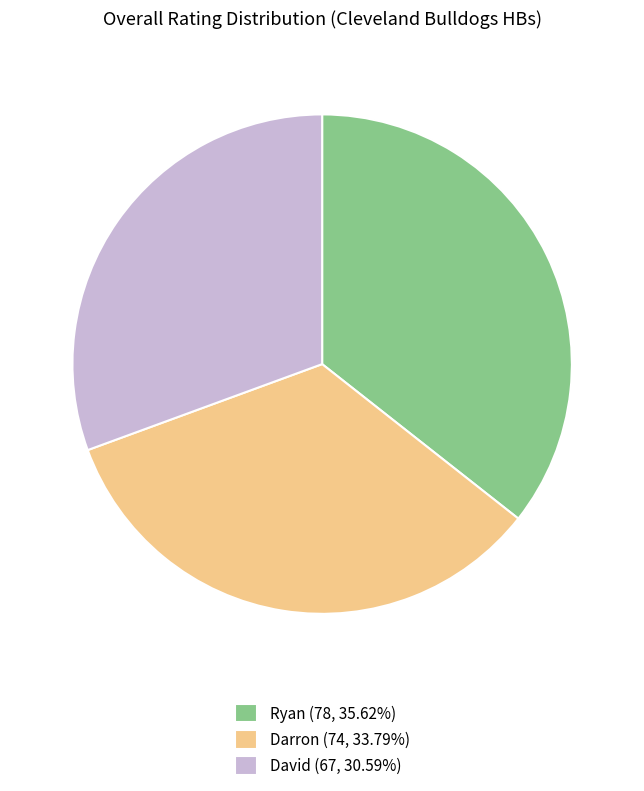

How many slices are in this pie chart?

3